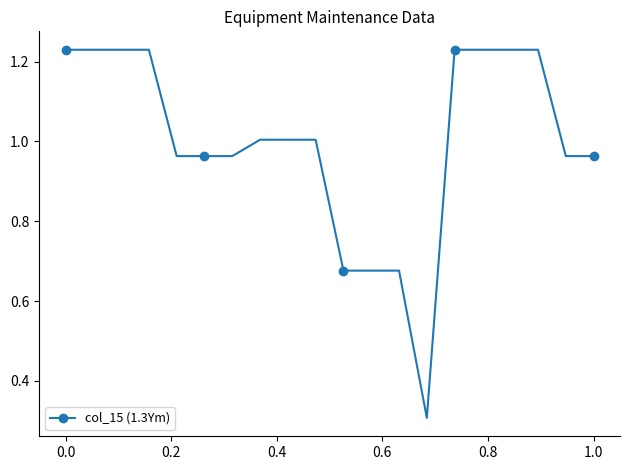

What is the sum of all values?

20.0